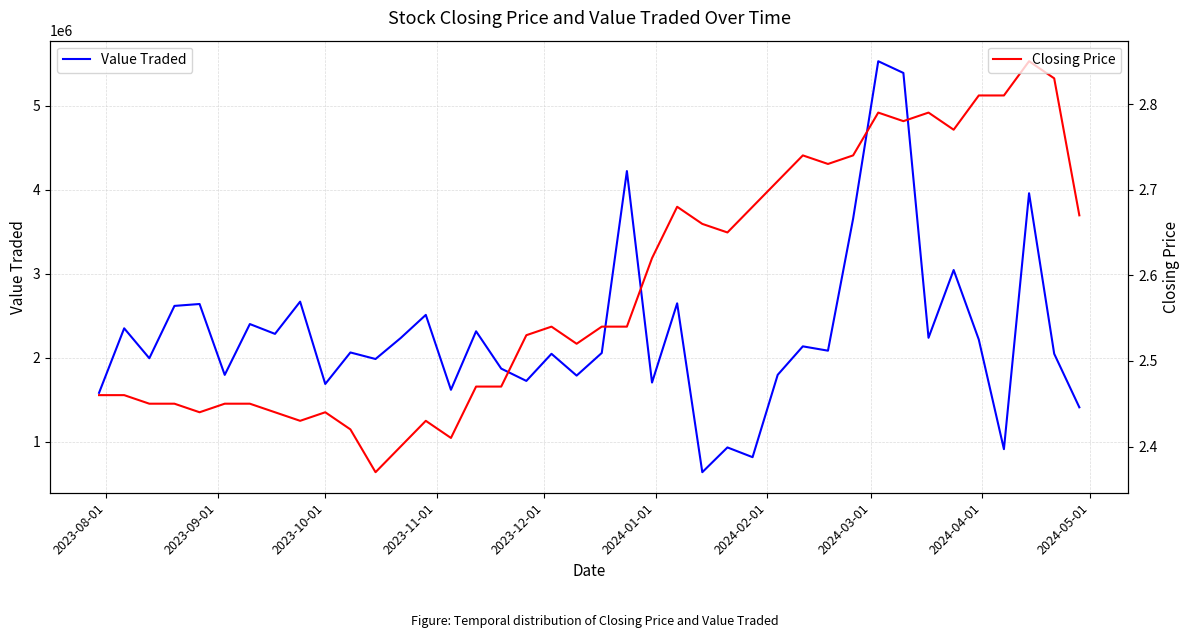

Which series has the largest range (max minus min)?

Value Traded